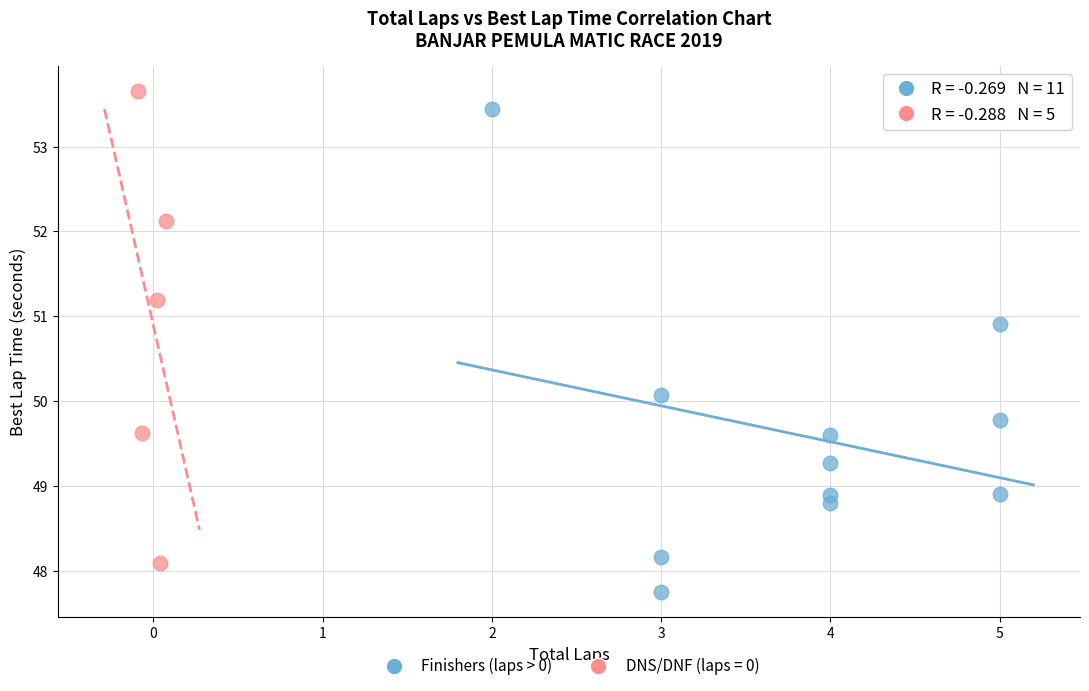

Which series contains the lowest Y value?

Finishers (laps > 0)